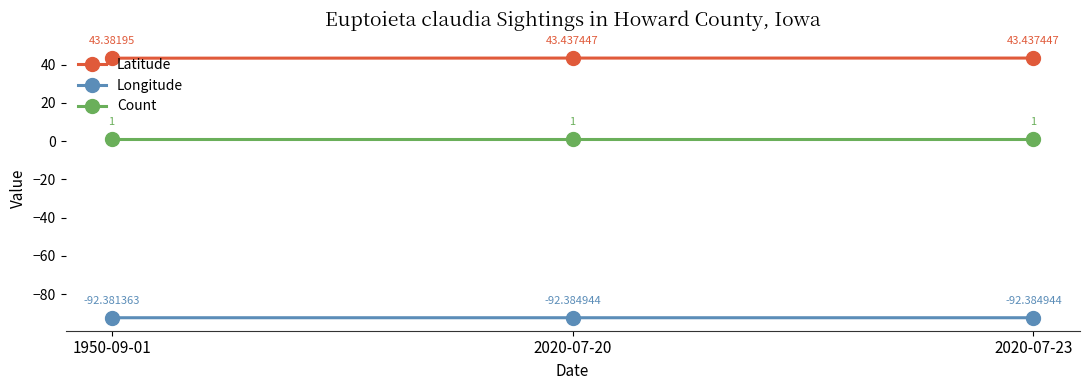

At 2020-07-23, list the series in order from largest to smallest.

Latitude, Count, Longitude